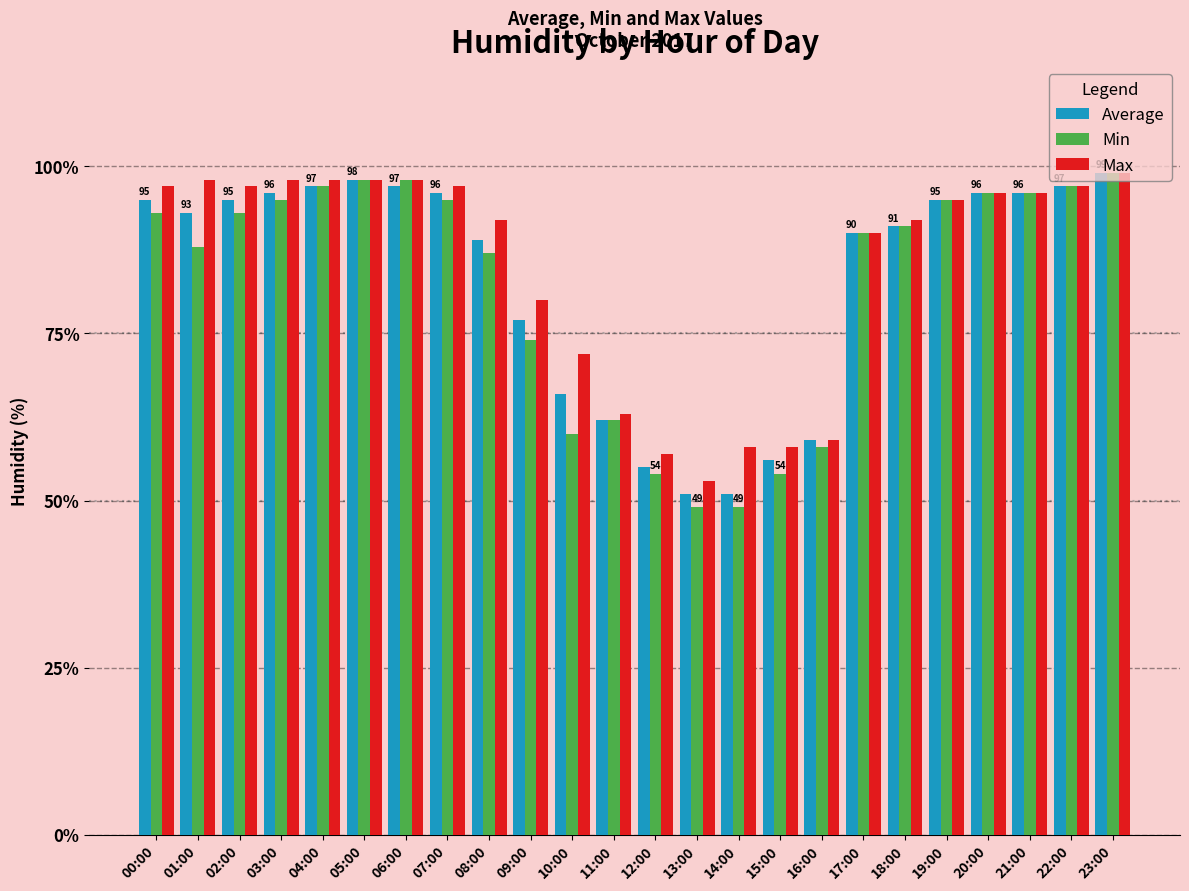

At which category is the sum across all series the highest?

23:00